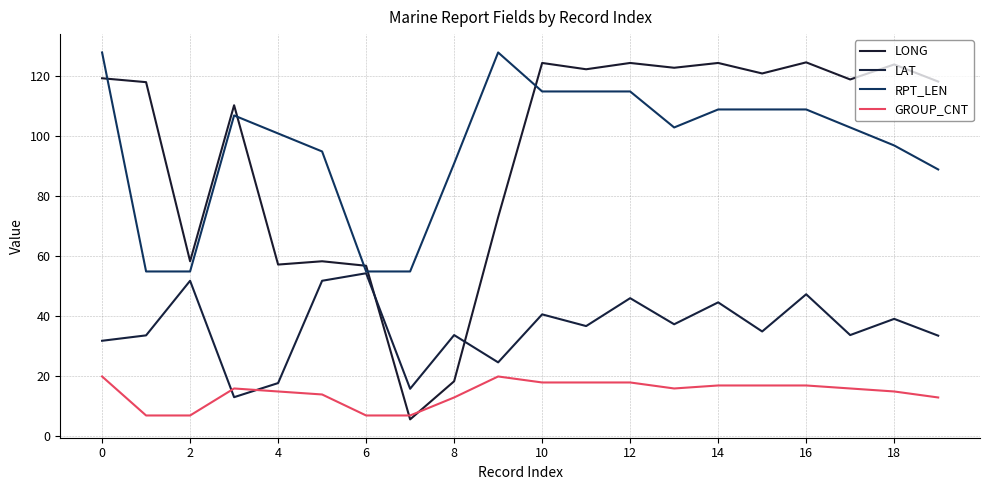

Does the chart display data point markers on the line(s)?

No